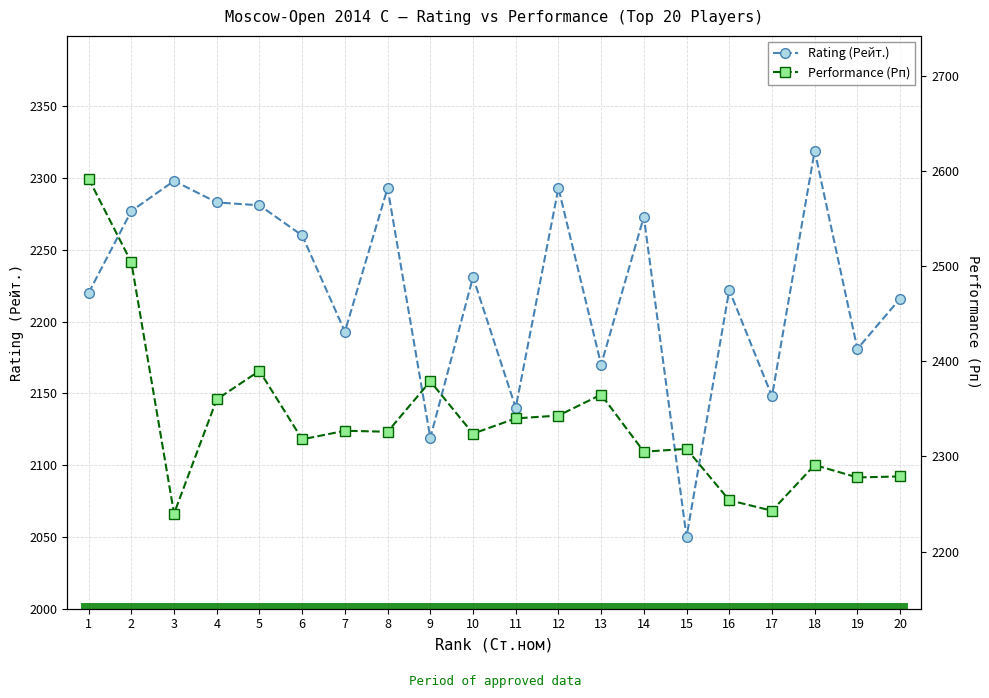

What is the value of the Performance (Рп) point at the 20th from the left?

2279